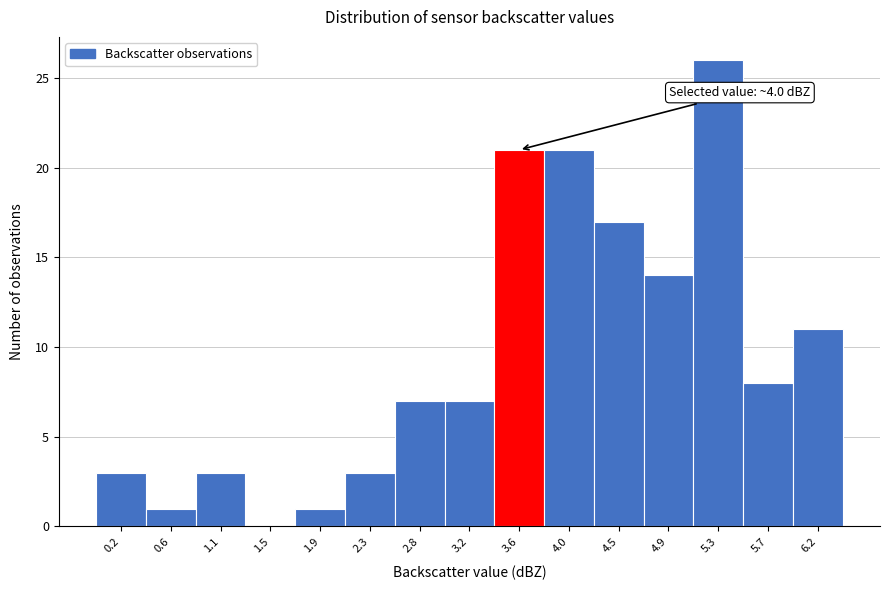

Reading left to right, what are all the values shown in this chart?

0.2=3	0.6=1	1.1=3	1.5=0	1.9=1	2.3=3	2.8=7	3.2=7	3.6=21	4.0=21	4.5=17	4.9=14	5.3=26	5.7=8	6.2=11